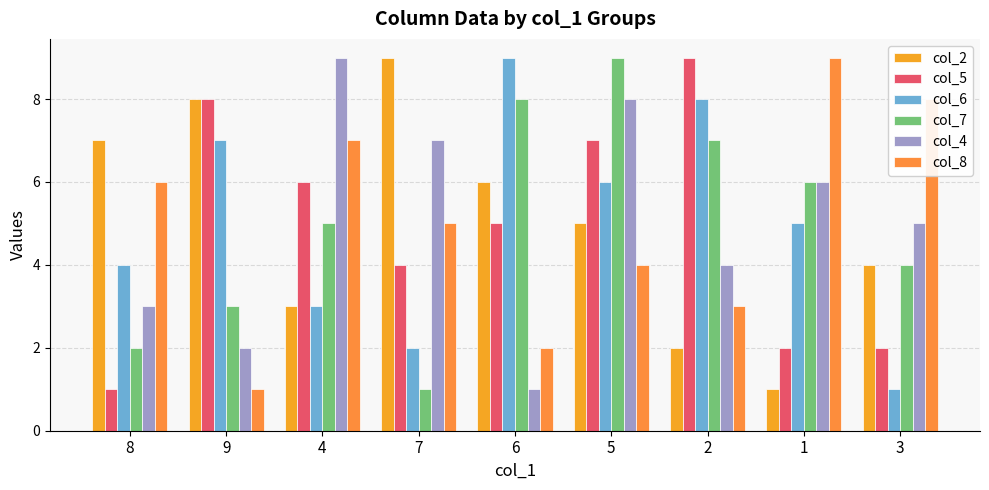

What is the highest value of the col_2 series?

9